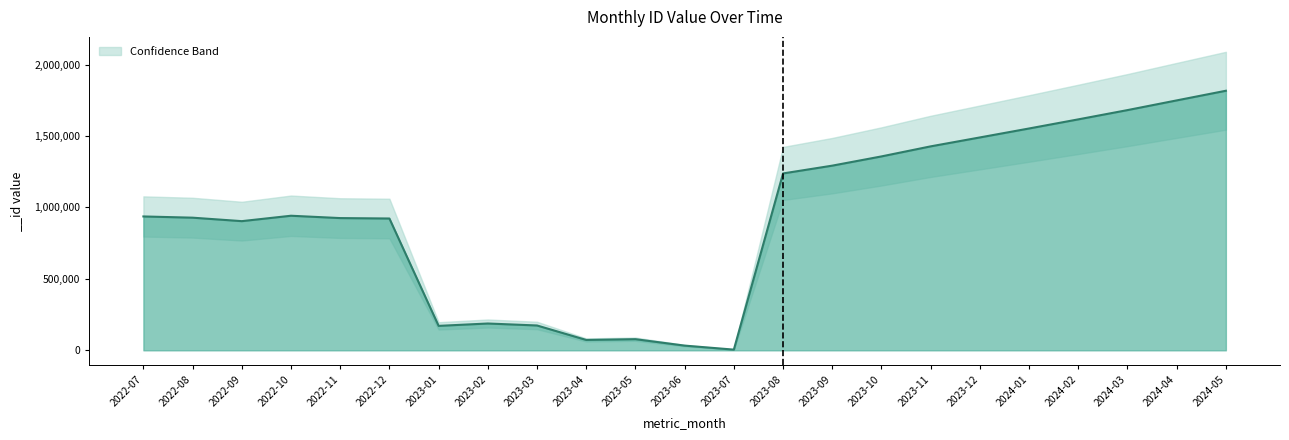

The value at 2023-04 is 72616. True or false?

True